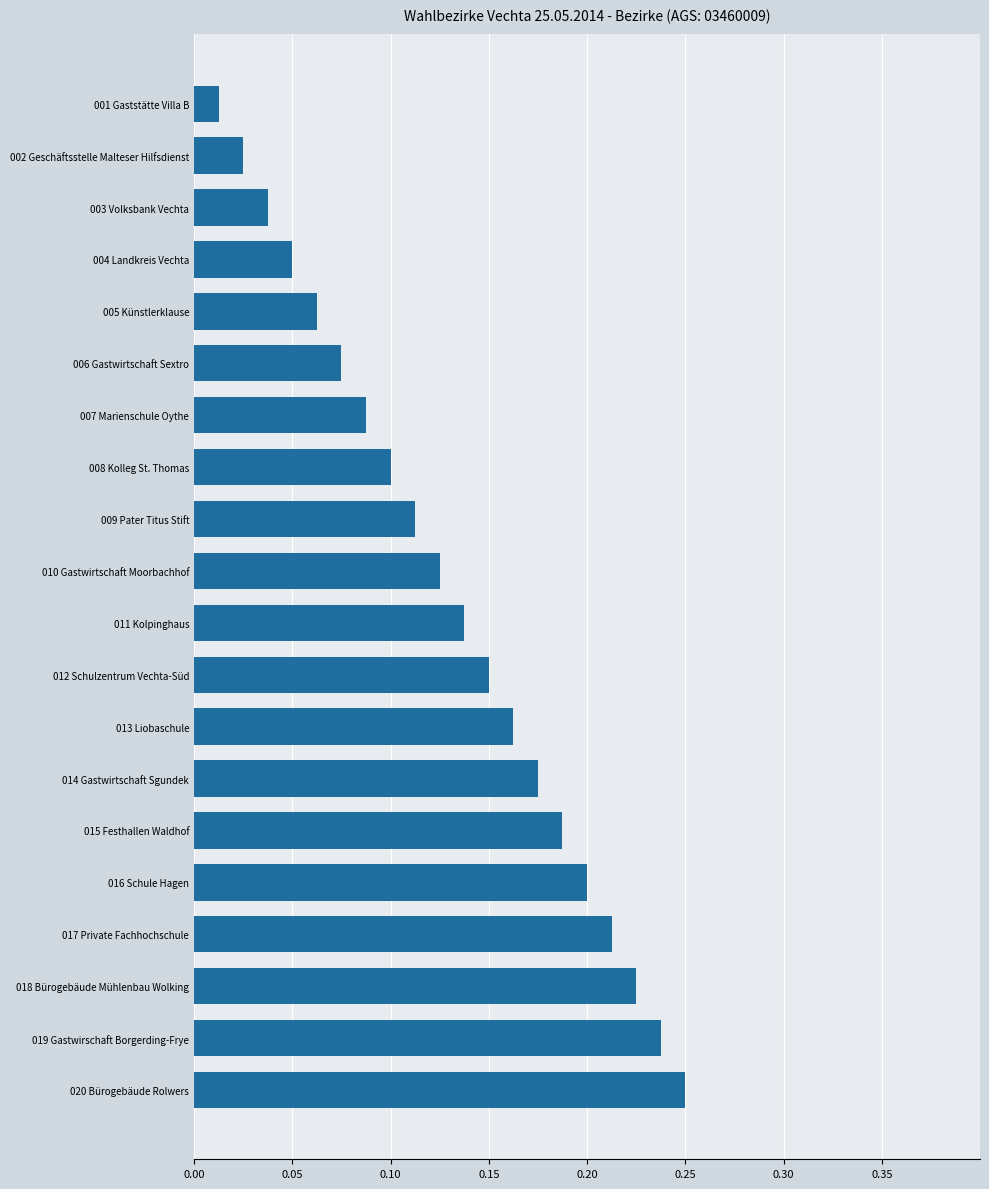

The chart shows a value of 0.2 at 020 Bürogebäude Rolwers. True or false?

True